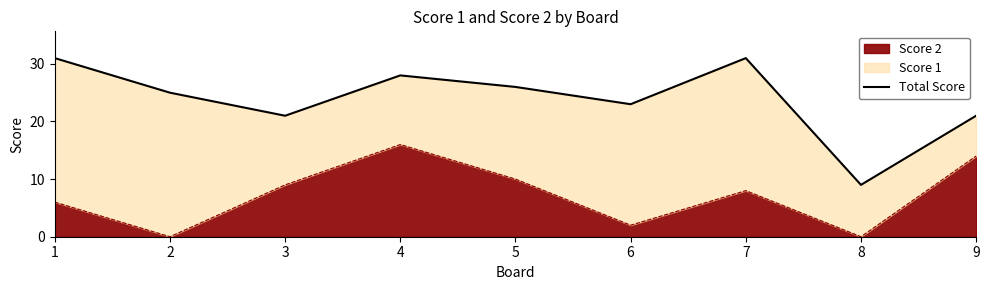

Read the value at 5.

26